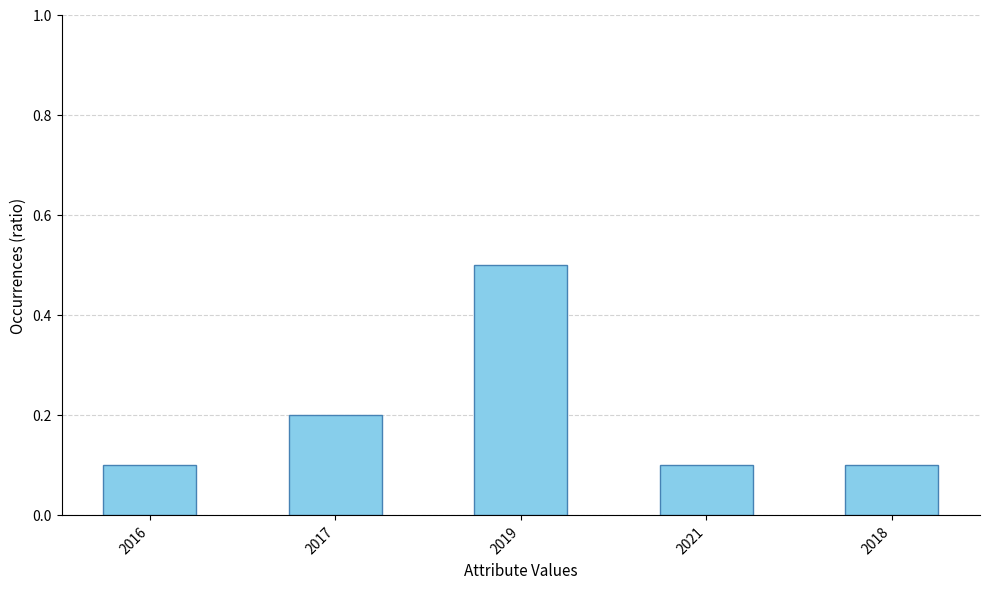

Which has a higher value, 2021 or 2019?

2019